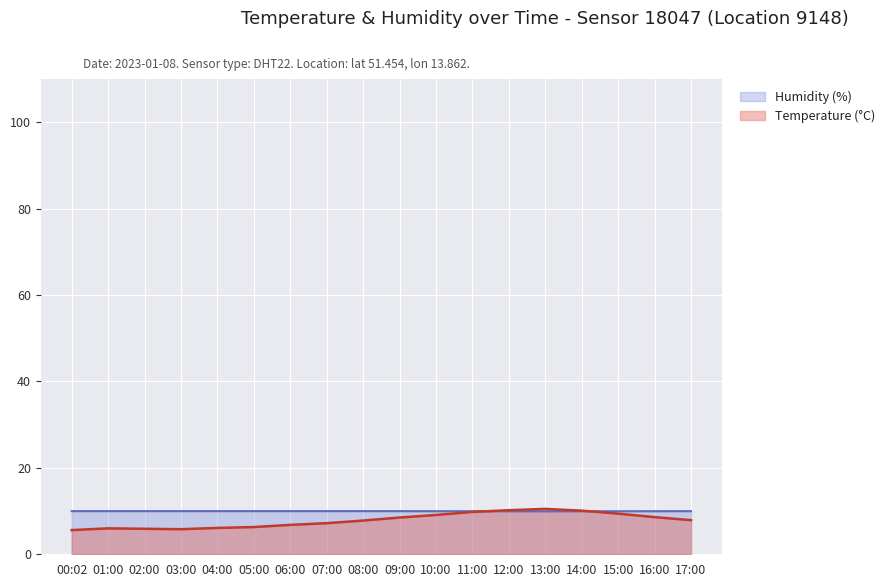

Does the chart display data point markers on the line(s)?

No